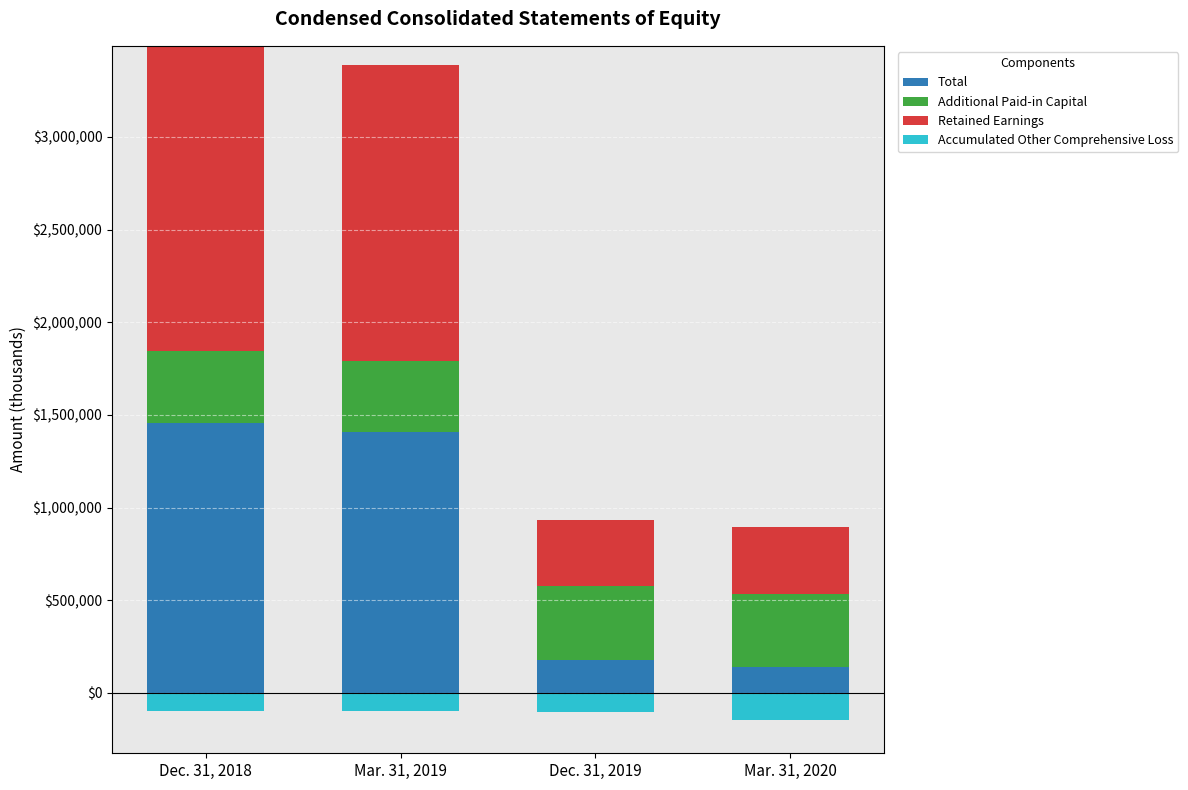

What is the highest value of the Retained Earnings series?

1647959